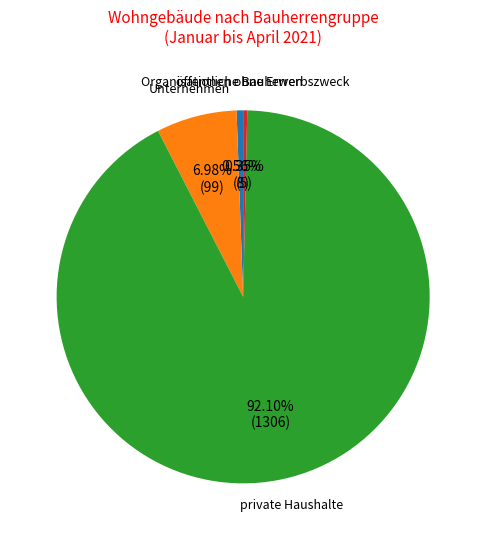

Is there a majority slice in this chart?

Yes